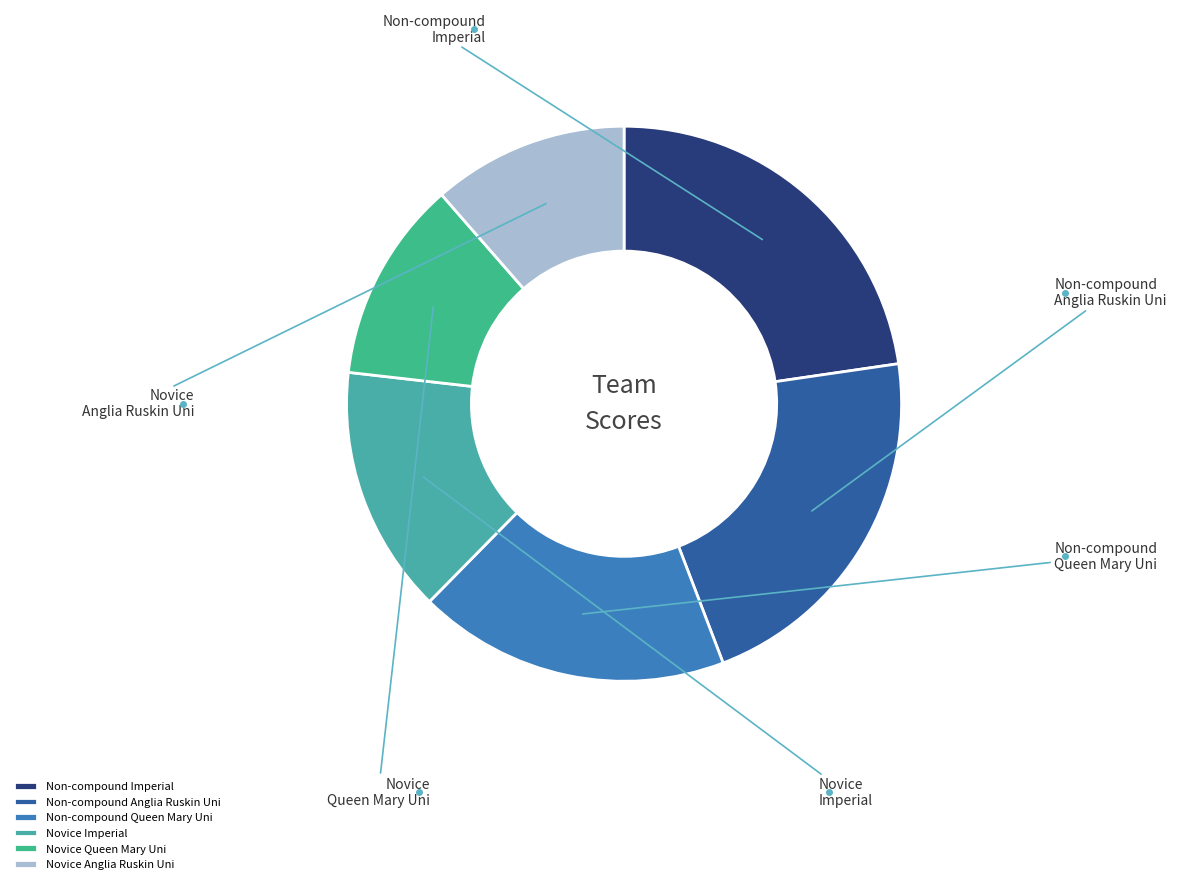

What percentage is the Novice Queen Mary Uni slice, to the nearest percent?

12%